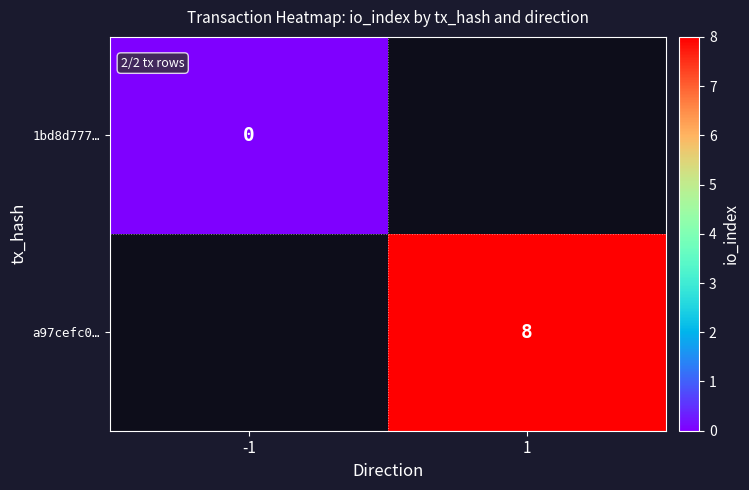

Is it true that a97cefc0… equals 8 at 1?

True